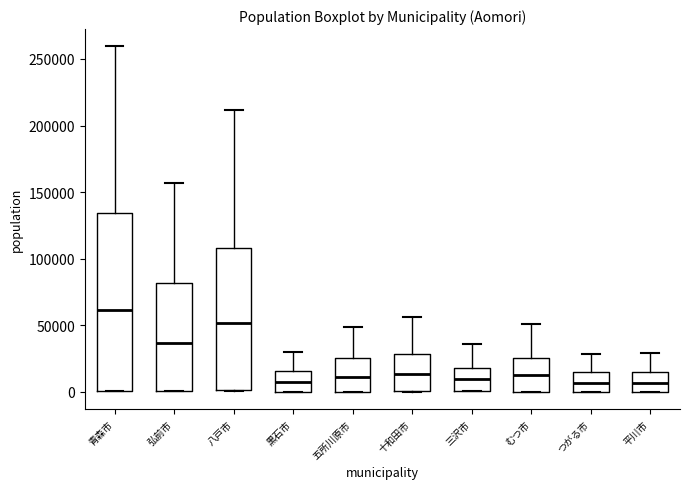

Which box is the tallest, from its lower edge to its upper edge?

青森市